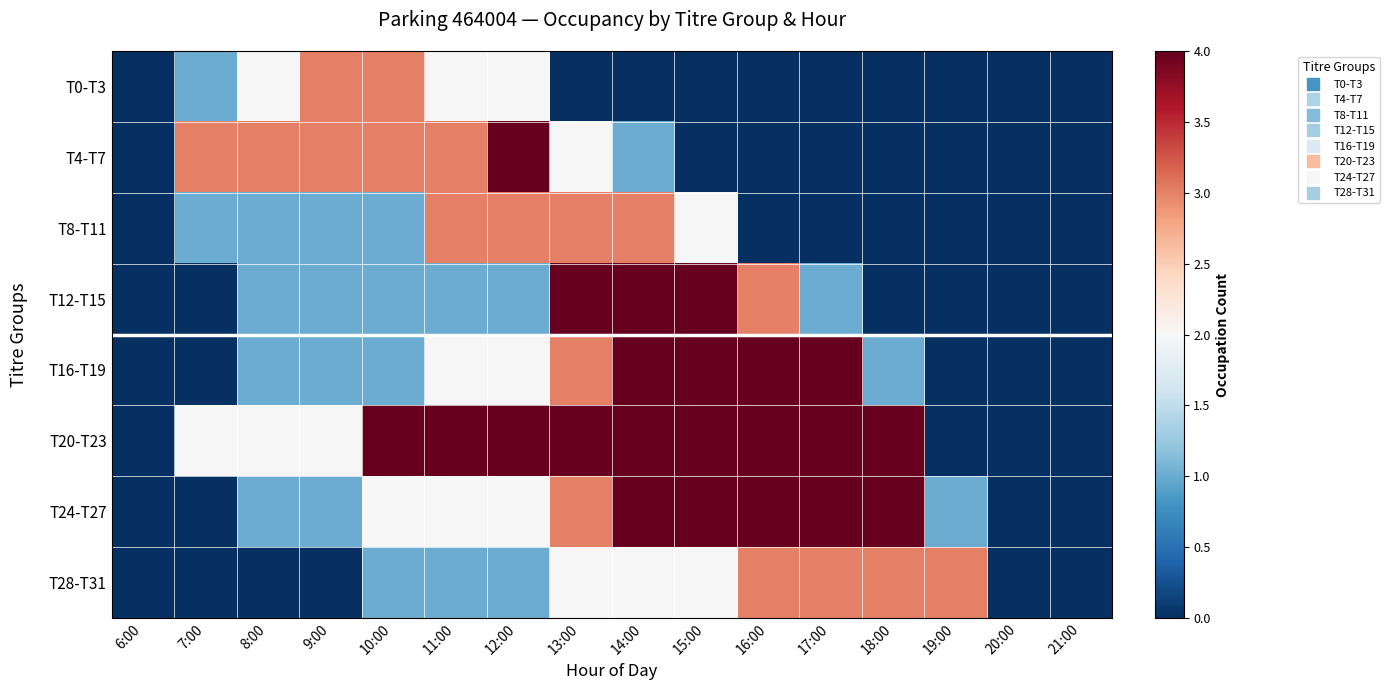

At which category does the chart reach its minimum across all series?

6:00